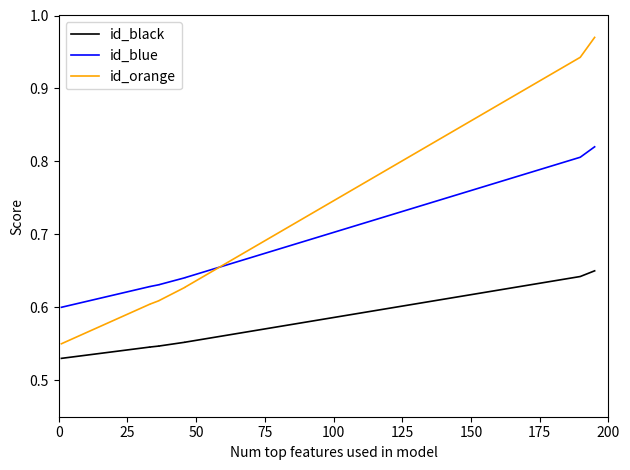

True or false: id_orange has a value of 0.2 at 75.

False